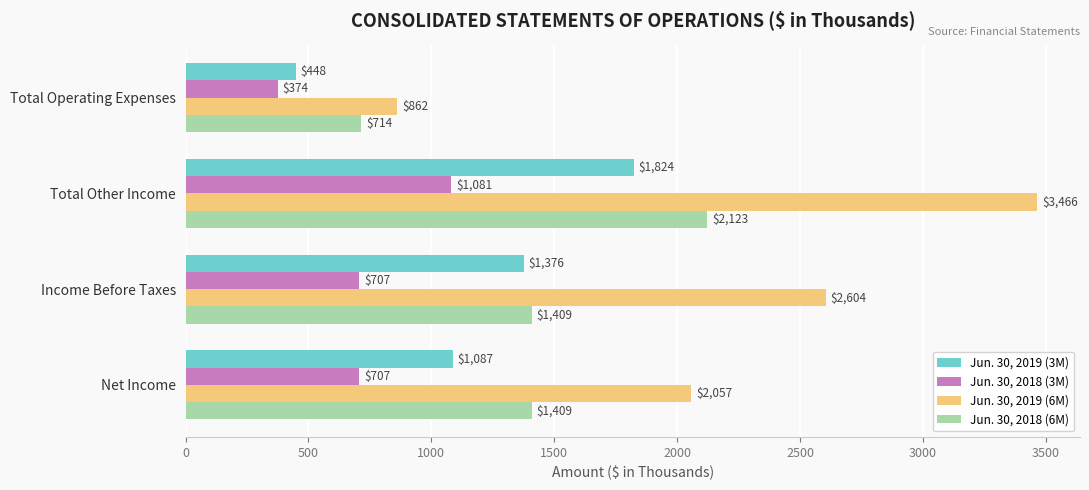

What is the sum of all Jun. 30, 2019 (6M) values?

8989